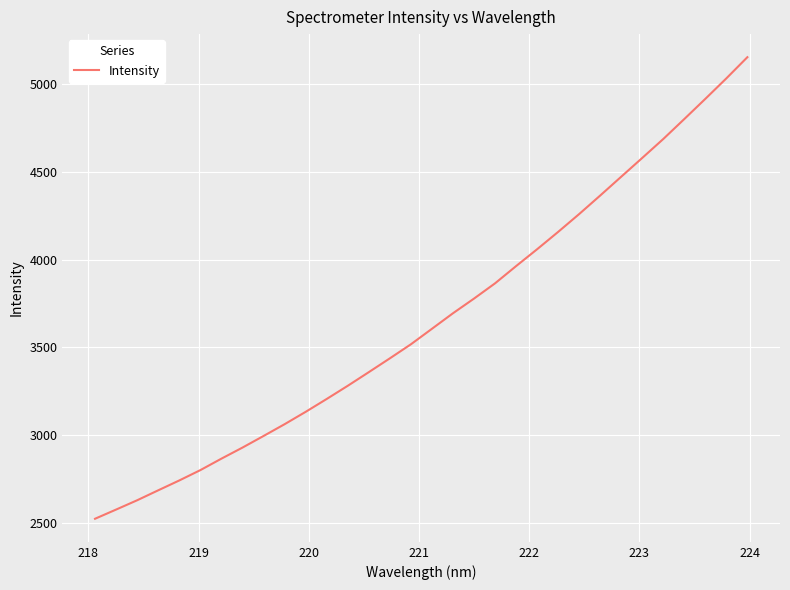

What is the difference between the maximum and minimum values?

2630.6